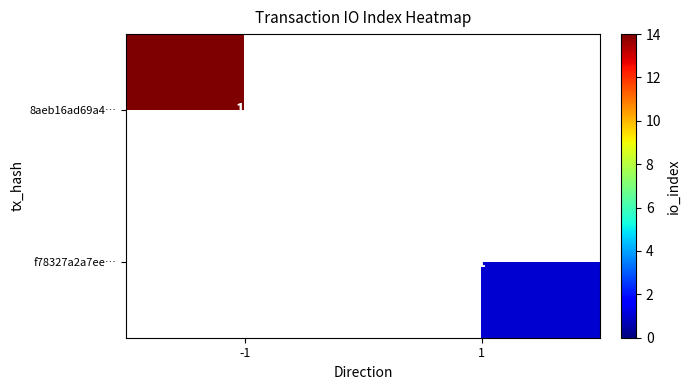

The value of f78327a2a7ee… at 1 is 1. True or false?

True